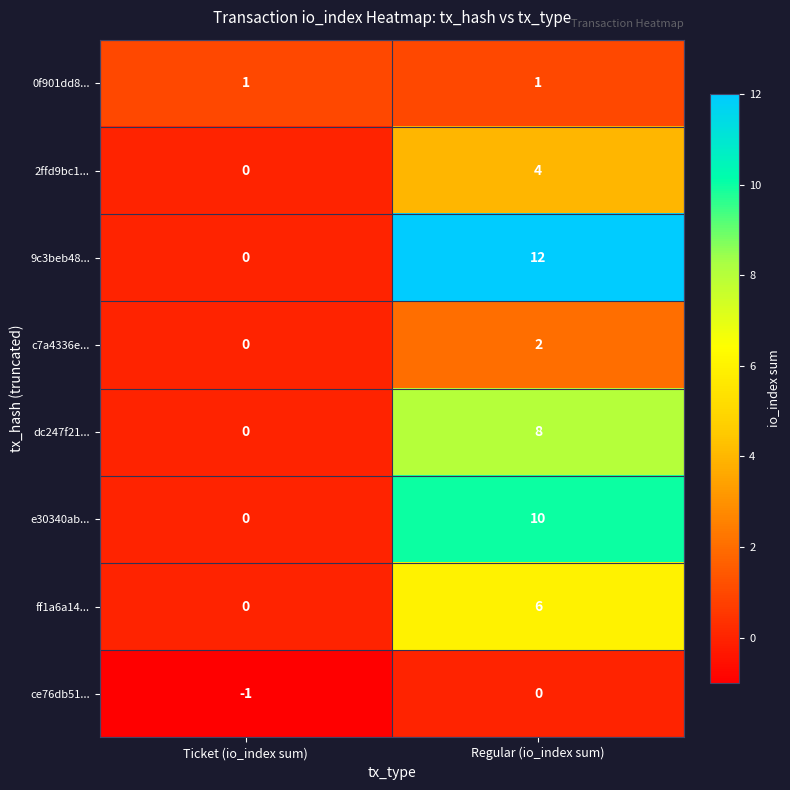

What value does the dc247f21... series have at Regular (io_index sum)?

8